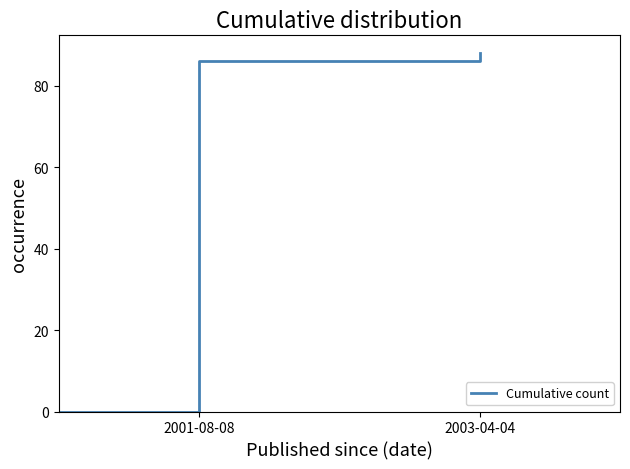

What is the maximum value shown in the chart?

88